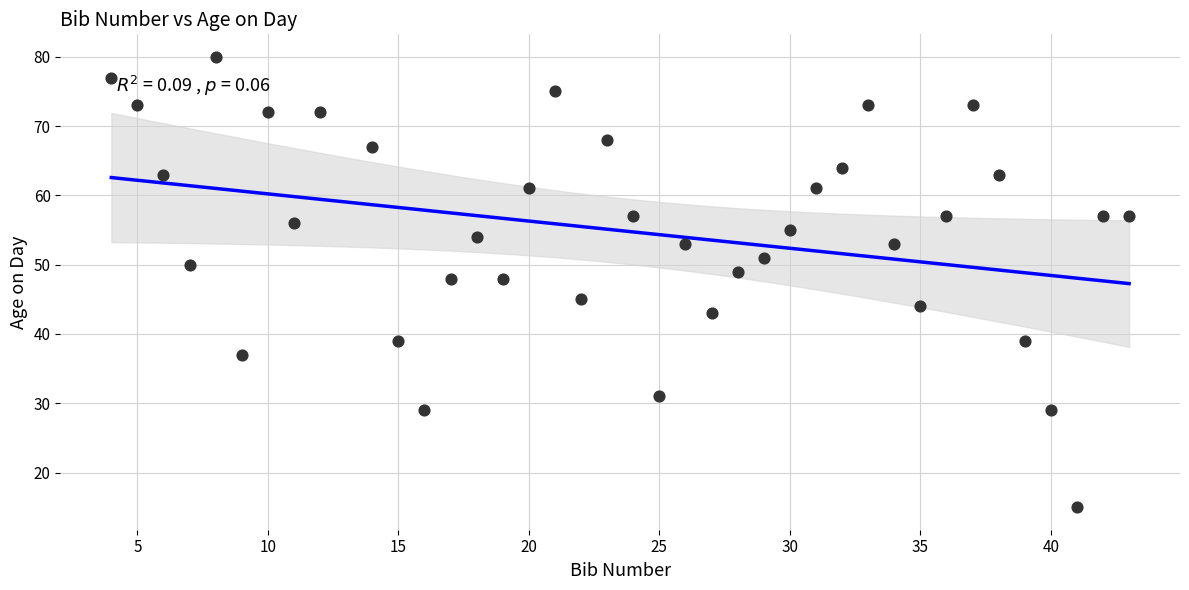

What is the range of X values (max minus min)?

39